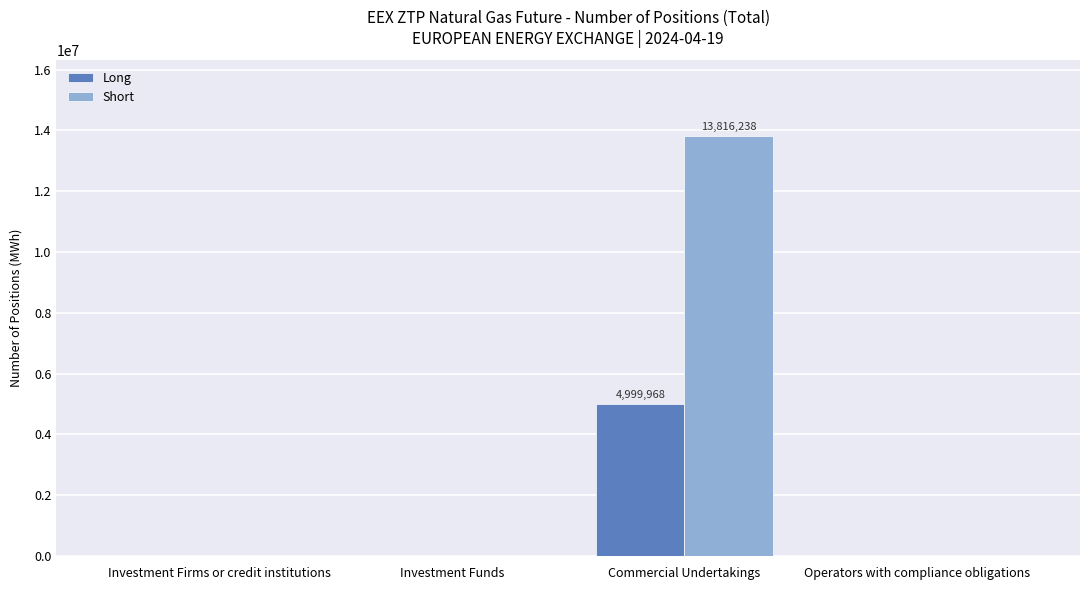

Does the chart contain stacked bars?

No